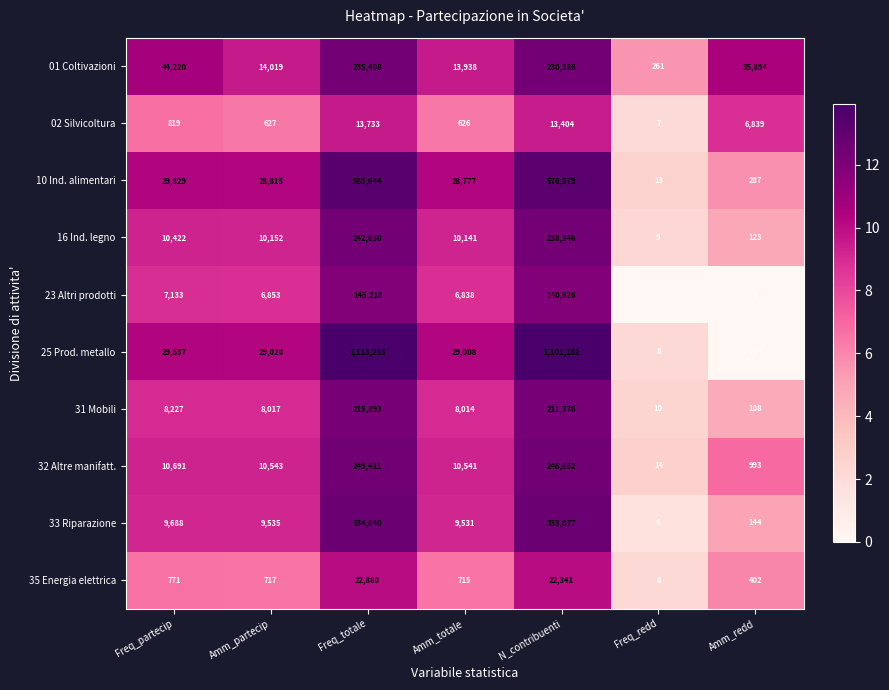

What is the greatest value displayed?

1113263